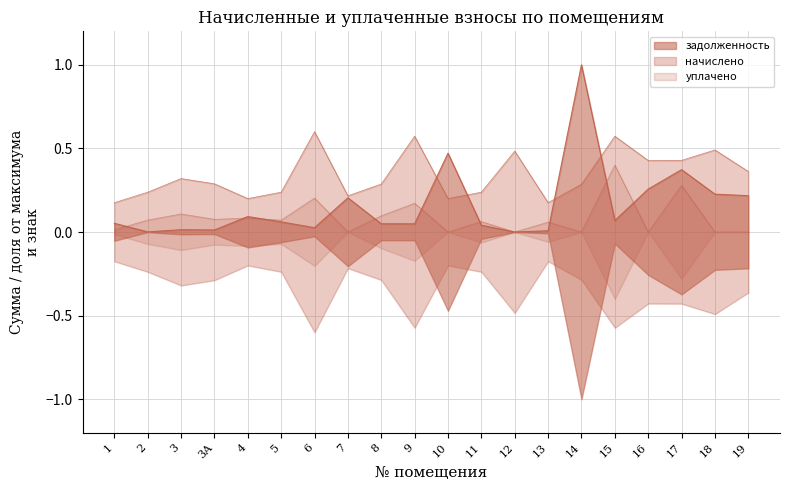

How many categories are shown in the chart?

20